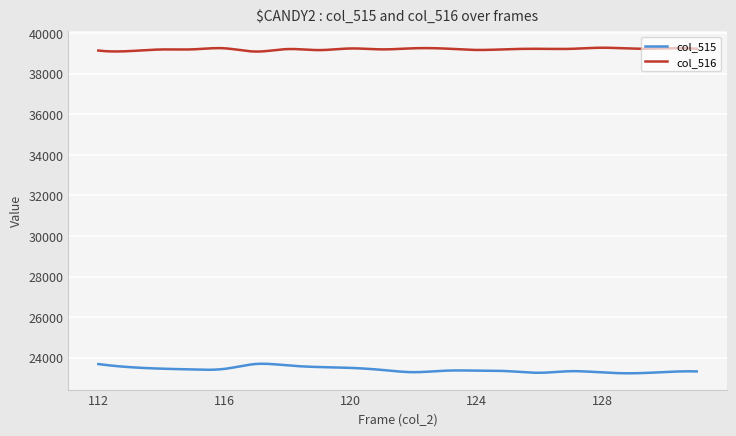

What is the difference between the second highest and second lowest values in the col_516 series?

188.1